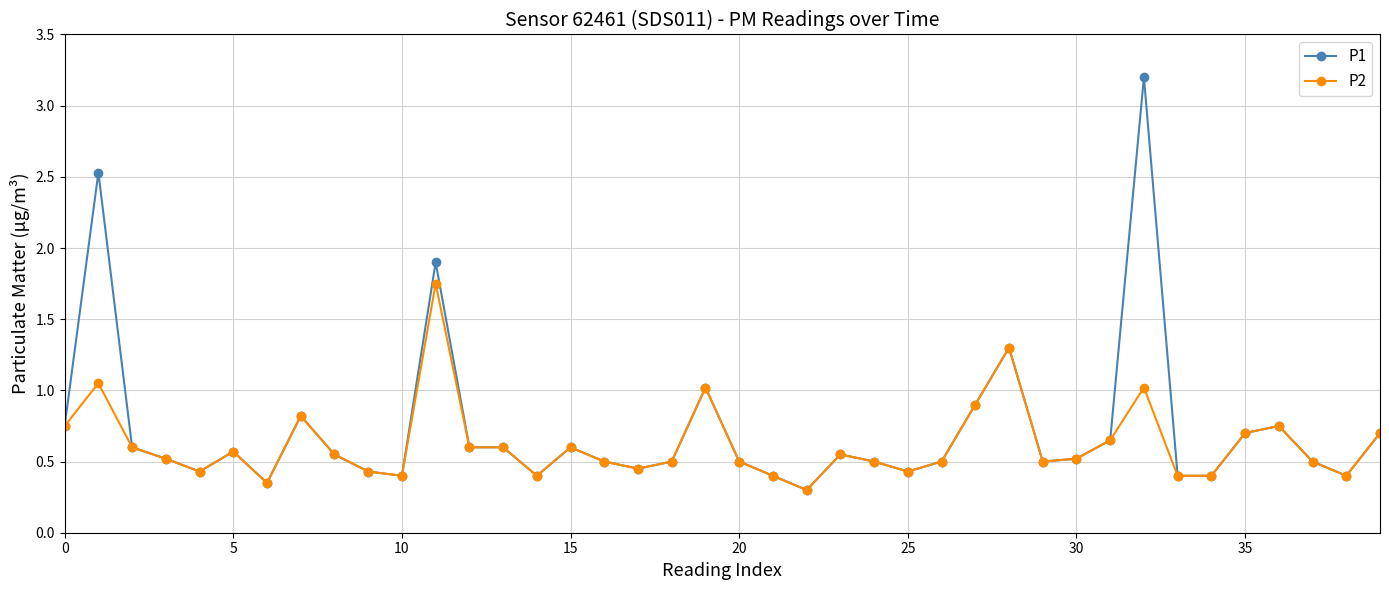

What are all the series names shown in the legend?

P1, P2